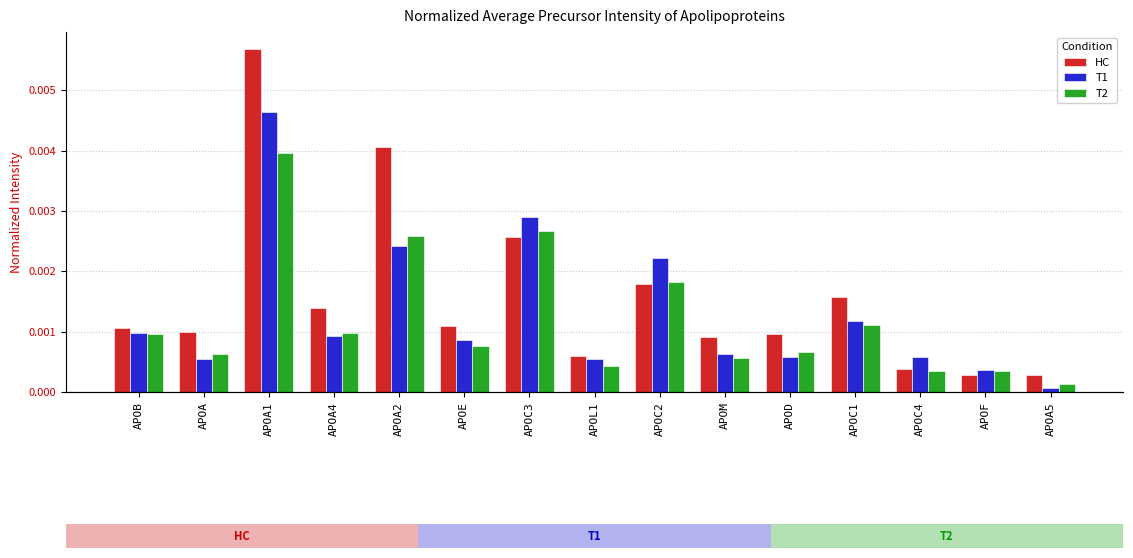

Which has a higher value, APOC1 or APOF?

APOC1